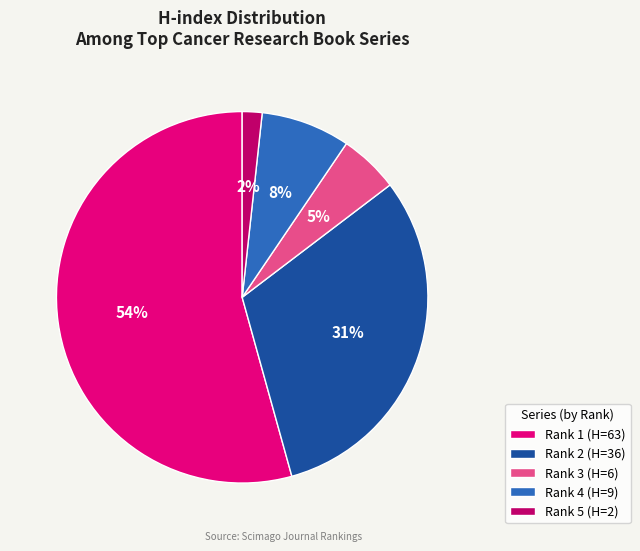

Combined, do Rank 1 (H=63) and Rank 4 (H=9) account for over 50%?

Yes